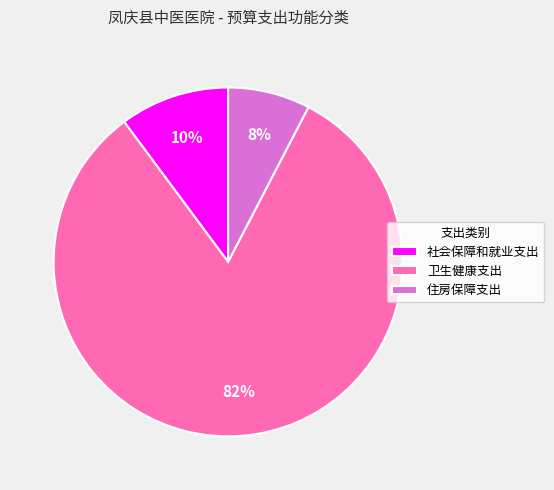

To the nearest percent, what percentage of the pie is 卫生健康支出?

82%